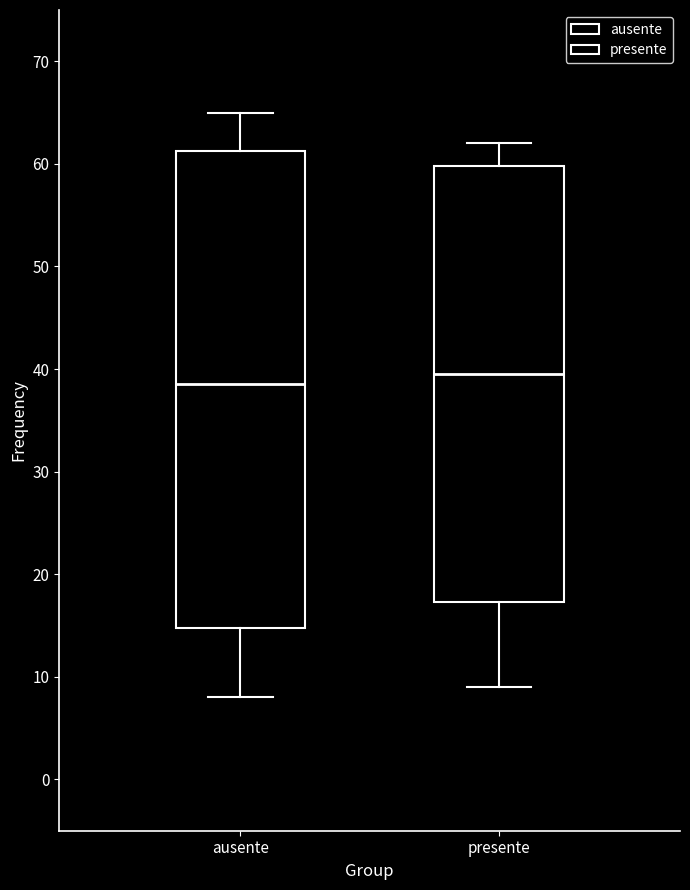

Which box has the highest median line?

presente